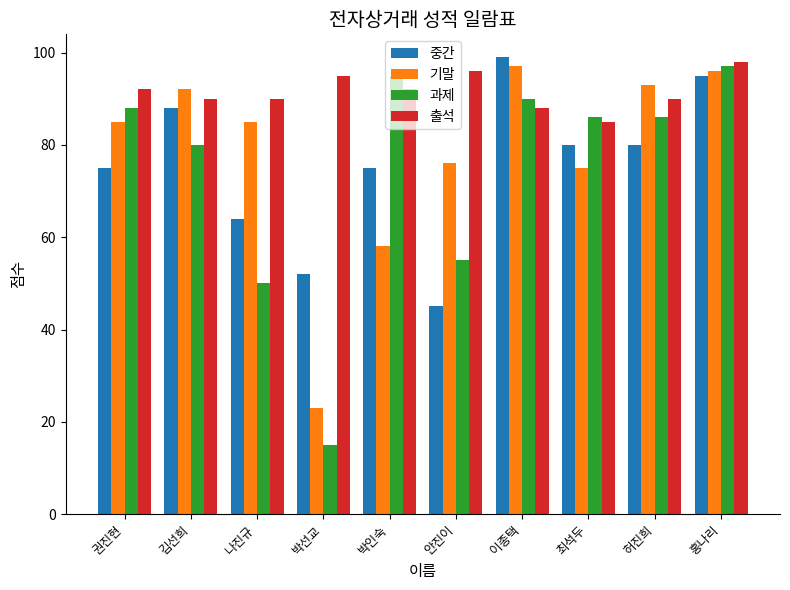

What is the sum of all 중간 values?

753